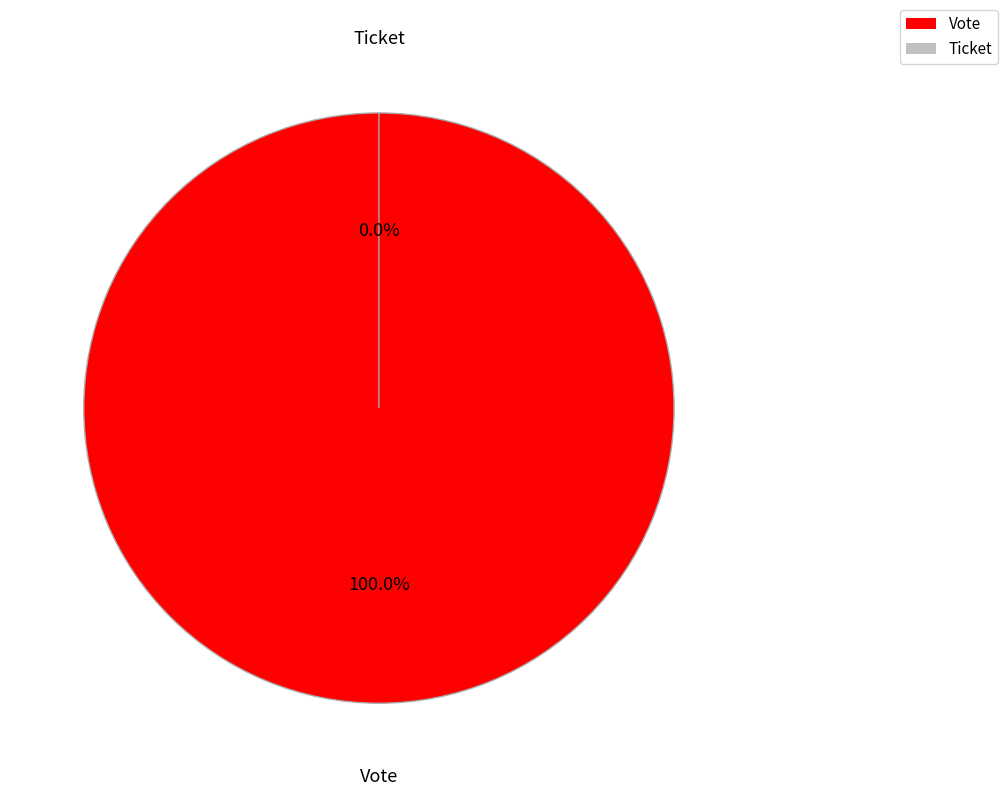

True or false: Vote accounts for 100% of the total.

True